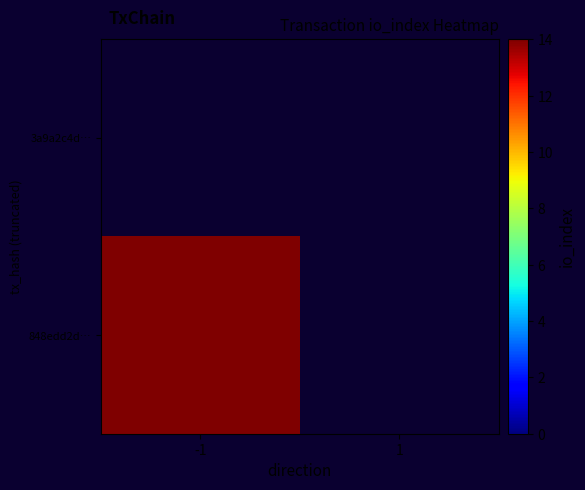

Rank the series at 1 from highest to lowest value.

3a9a2c4d…, 848edd2d…